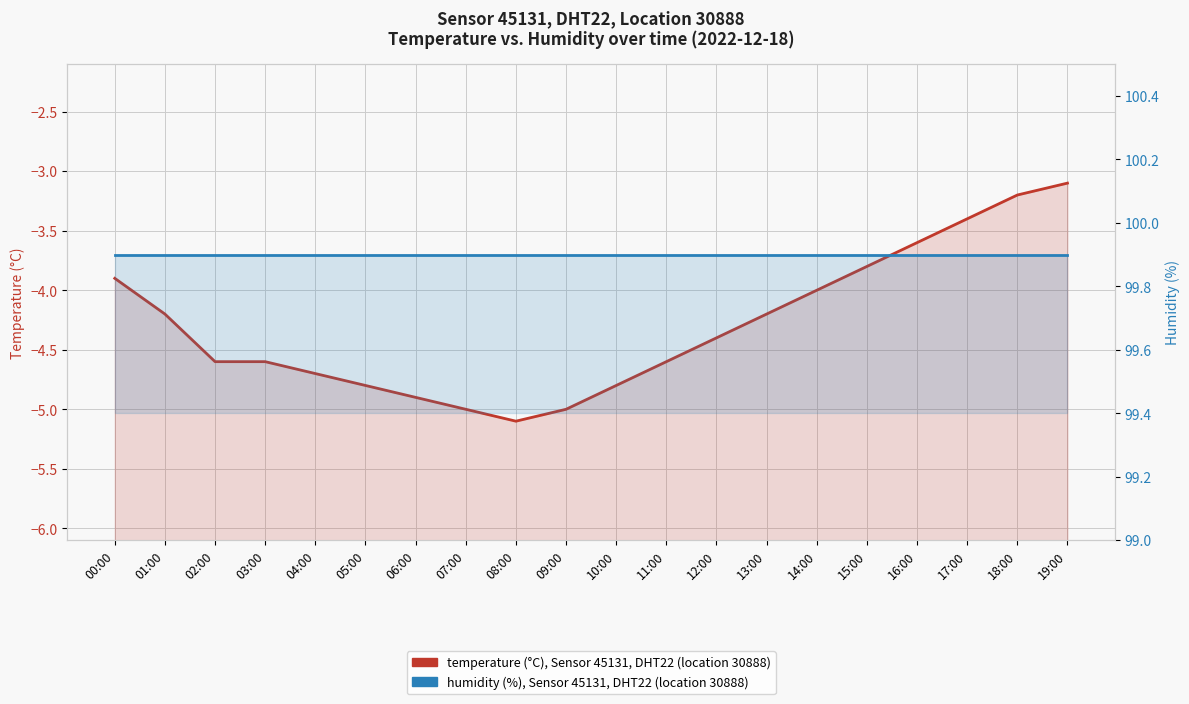

At which label is temperature (°C), Sensor 45131, DHT22 closest to -4?

14:00